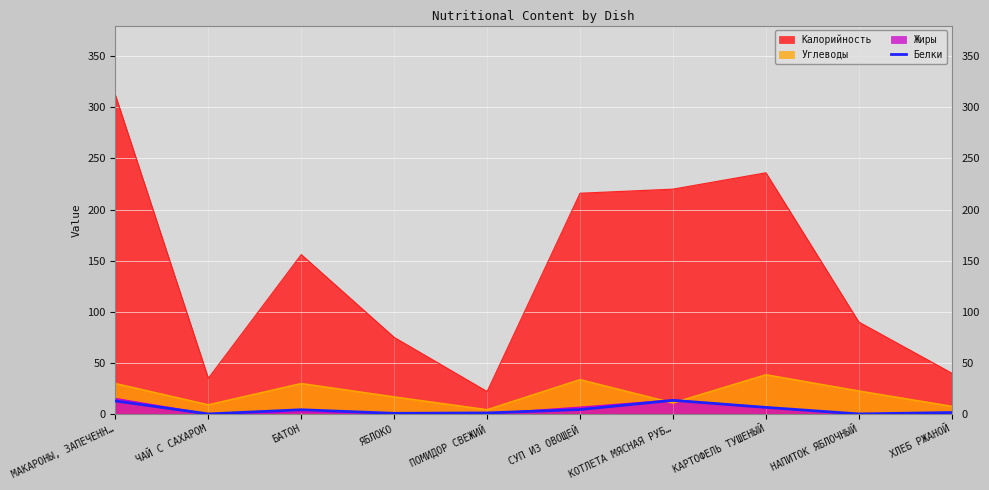

Is the value of Калорийность at ПОМИДОР СВЕЖИЙ greater than the value of Белки at НАПИТОК ЯБЛОЧНЫЙ?

Yes